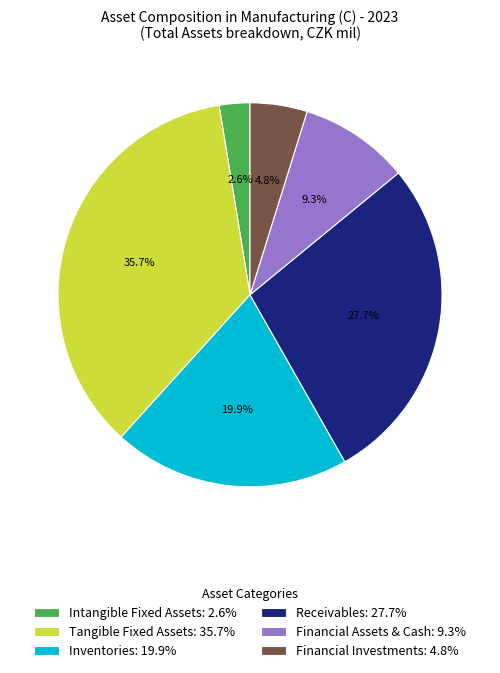

How many segments does this pie chart have?

6